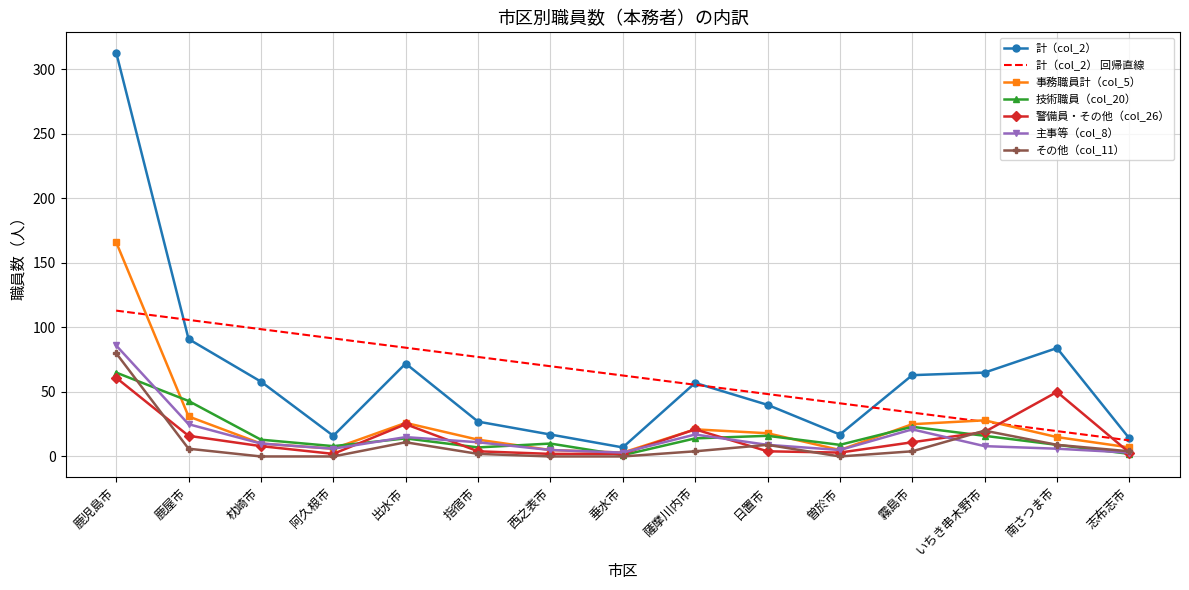

How many interior local valleys does the 事務職員計（col_5） series have?

3